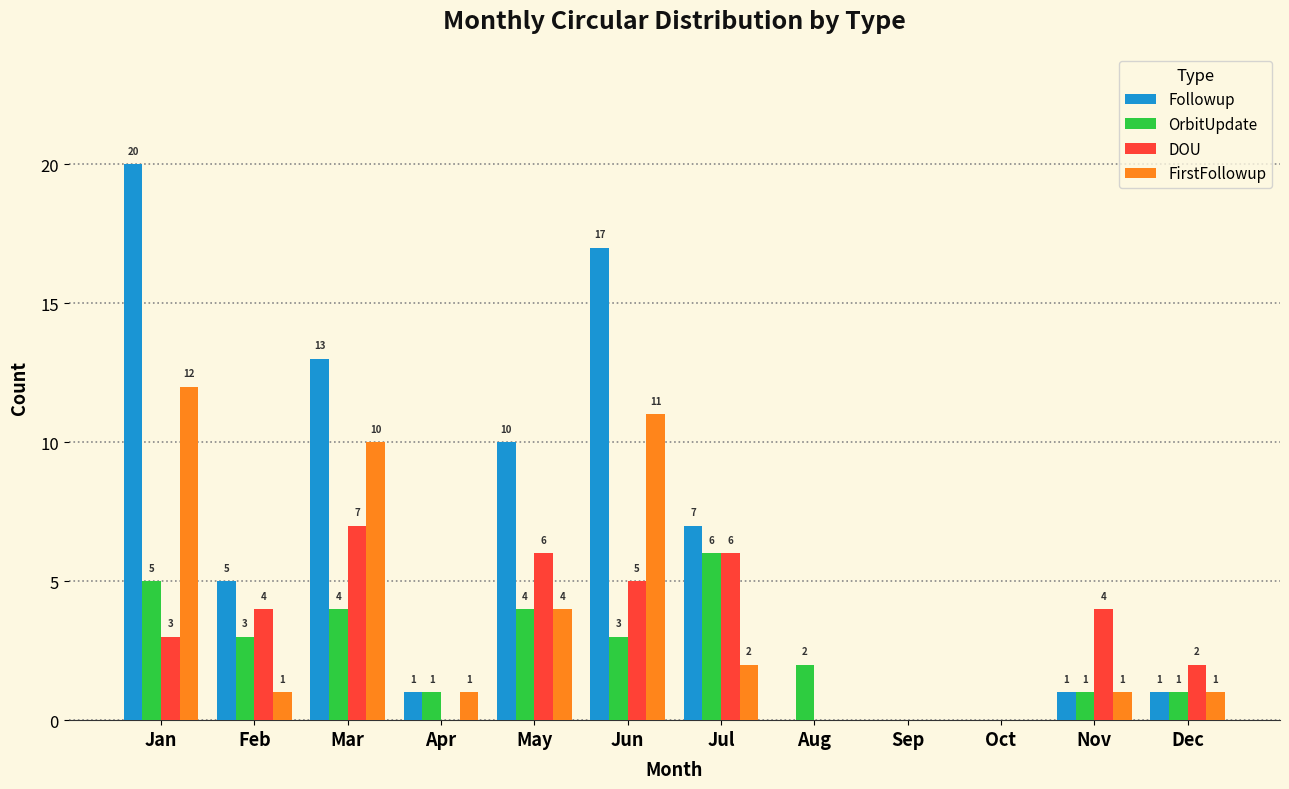

At which label does OrbitUpdate first exceed 3?

Jan